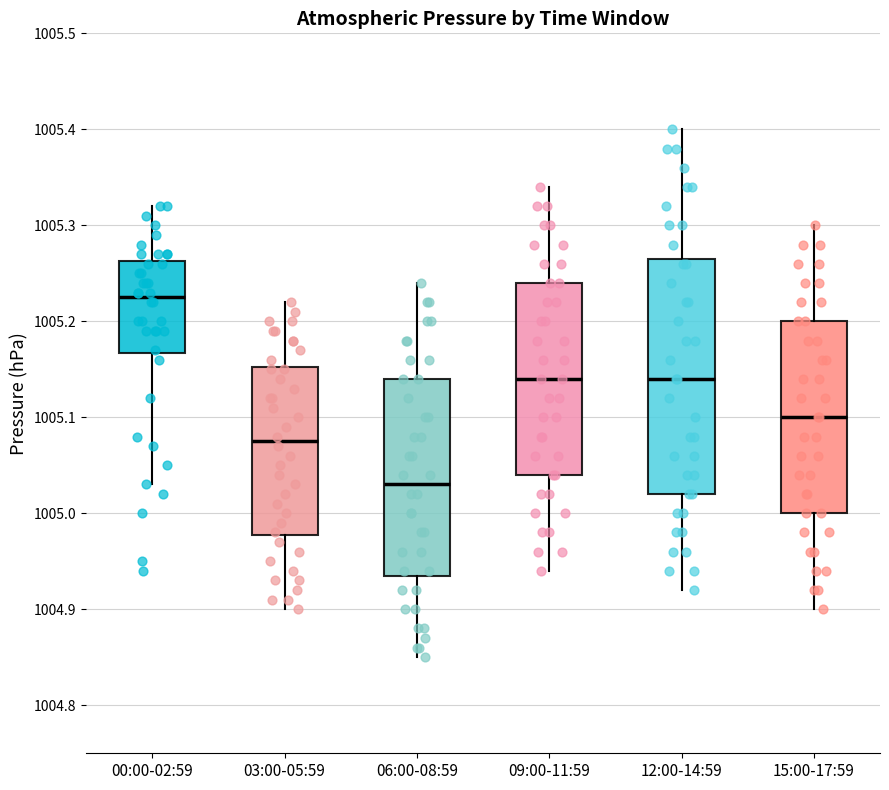

Comparing the boxes themselves (not the whiskers), which one is the tallest?

12:00-14:59